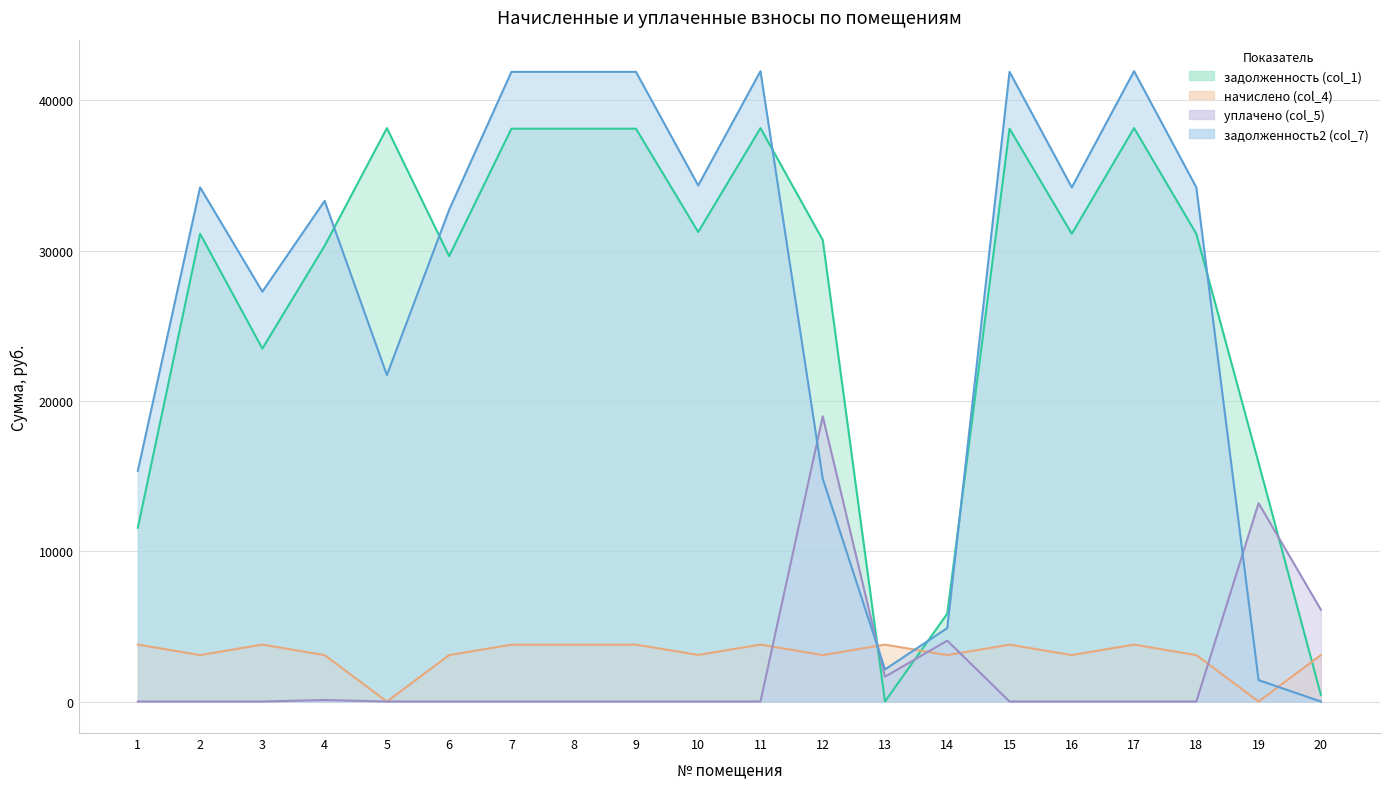

Where do задолженность2 (col_7) and уплачено (col_5) first cross each other?

11 and 12